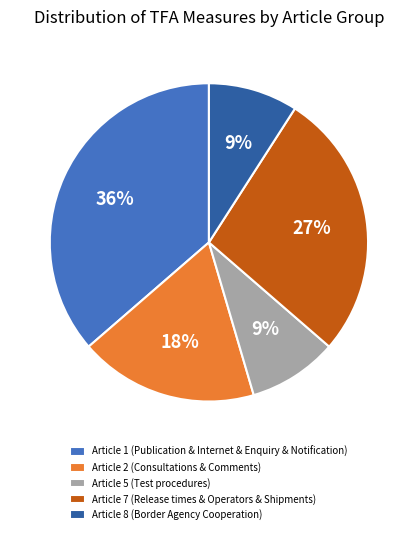

How many segments does this pie chart have?

5